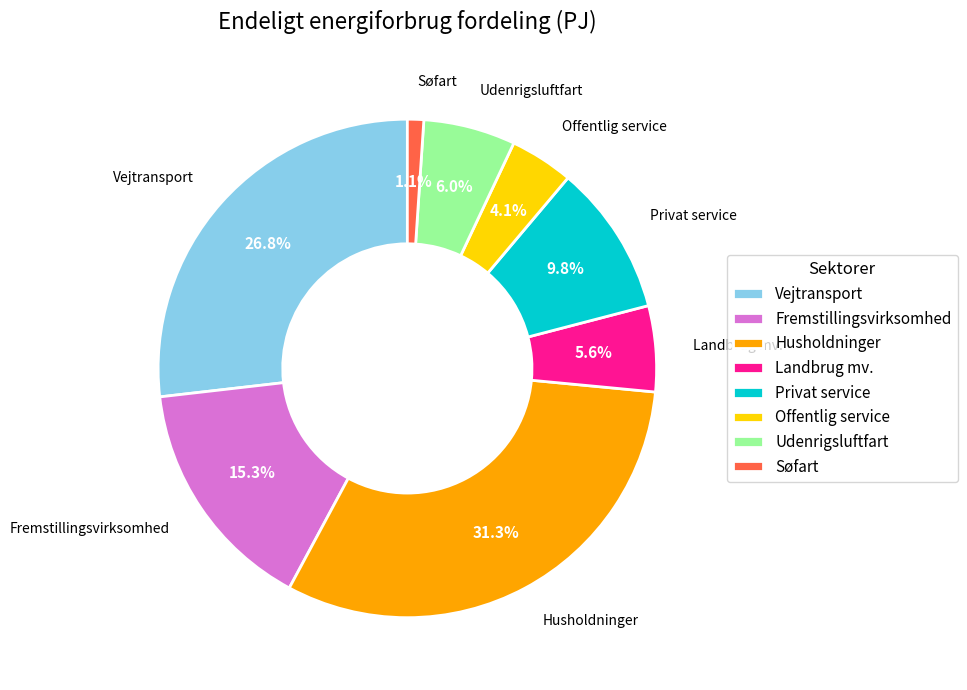

To the nearest percent, what is the combined percentage of Landbrug mv. and Privat service?

15%